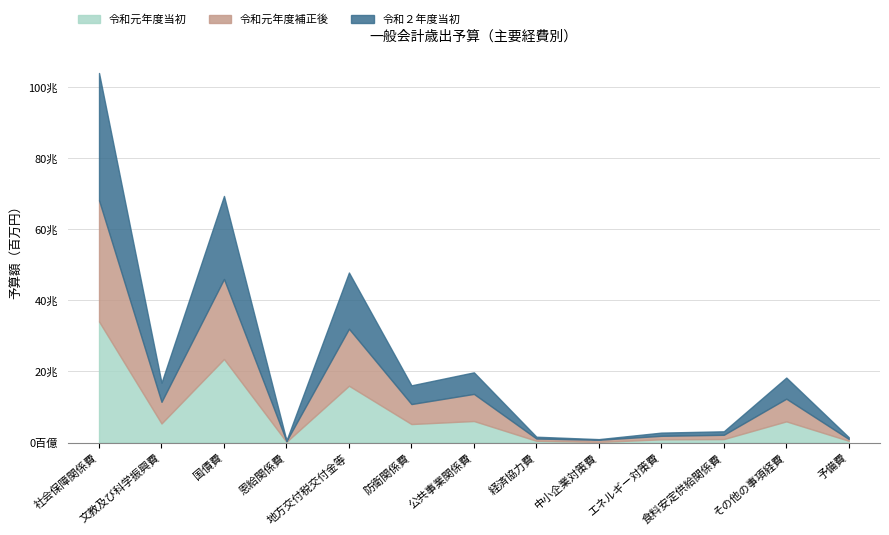

Where is the first local maximum for 令和元年度当初?

国債費